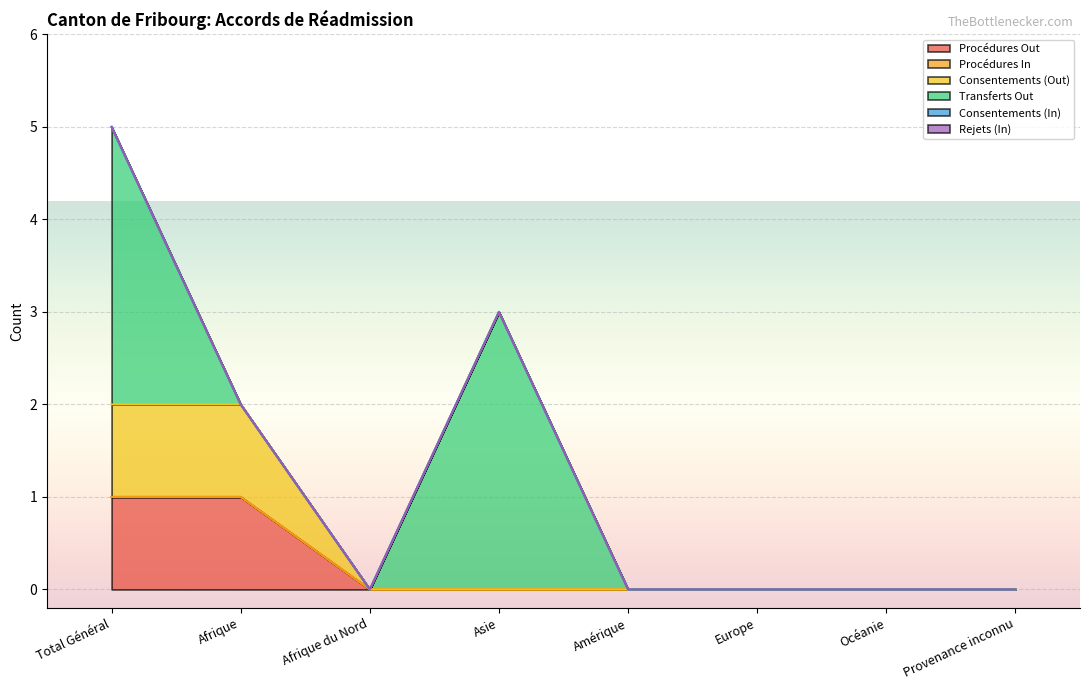

True or false: Consentements (In) has more than 2 interior local peaks.

False